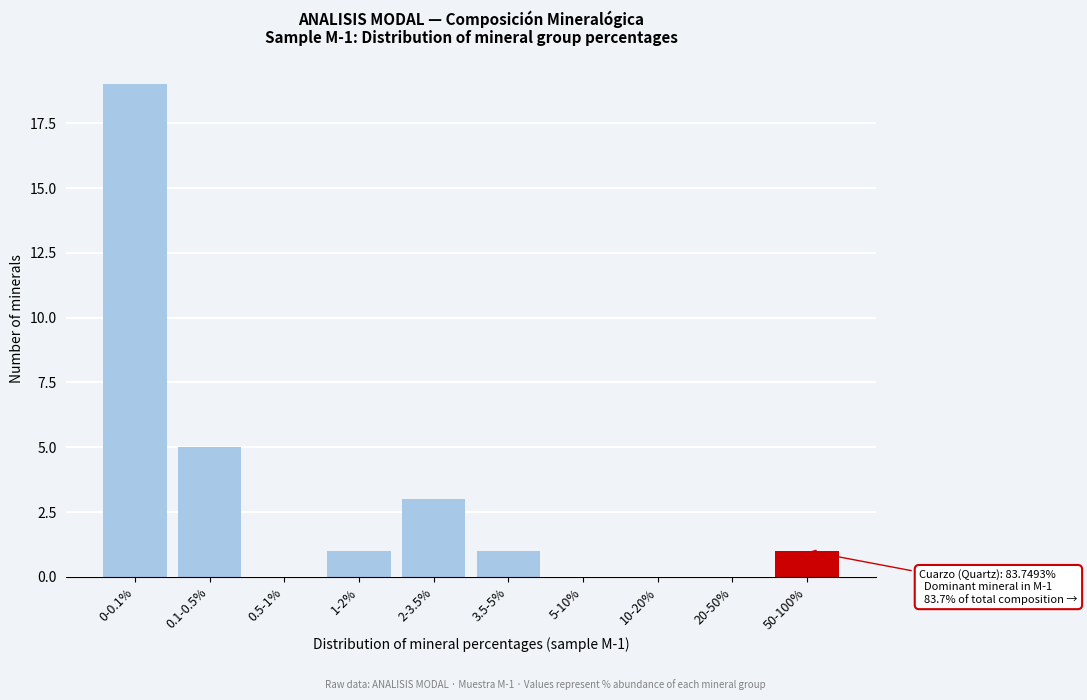

Reading right to left, extract all data points from this chart.

50-100%=1	20-50%=0	10-20%=0	5-10%=0	3.5-5%=1	2-3.5%=3	1-2%=1	0.5-1%=0	0.1-0.5%=5	0-0.1%=19